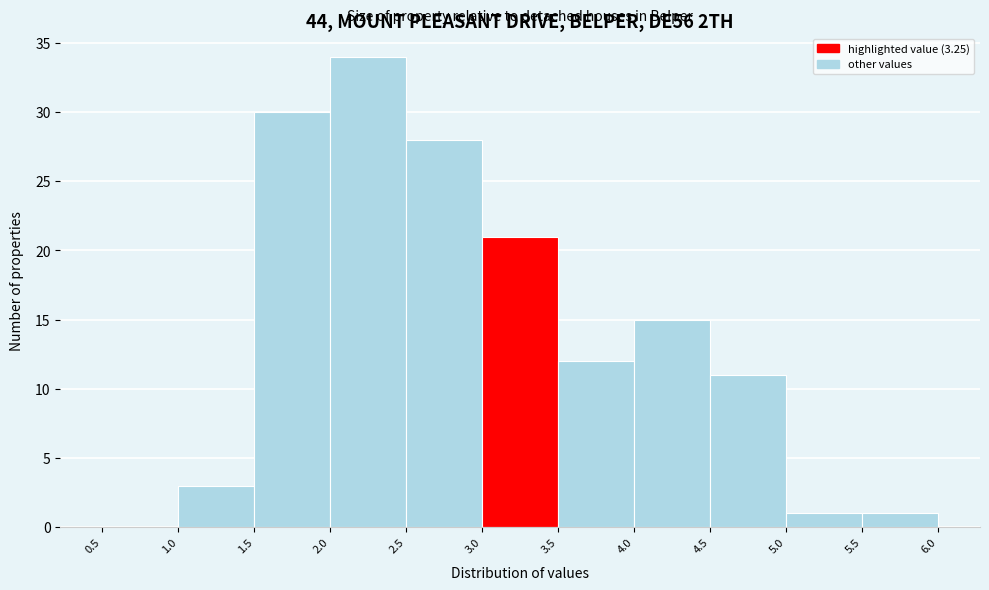

Reading left to right, list every bar in this chart as the range it spans on the x-axis followed by its height. The values are not printed on the chart, so give them approximately, as read against the axis.

0.5 to 1.0: 0
1.0 to 1.5: 3
1.5 to 2.0: 30
2.0 to 2.5: 34
2.5 to 3.0: 28
3.0 to 3.5: 21
3.5 to 4.0: 12
4.0 to 4.5: 15
4.5 to 5.0: 11
5.0 to 5.5: 1
5.5 to 6.0: 1